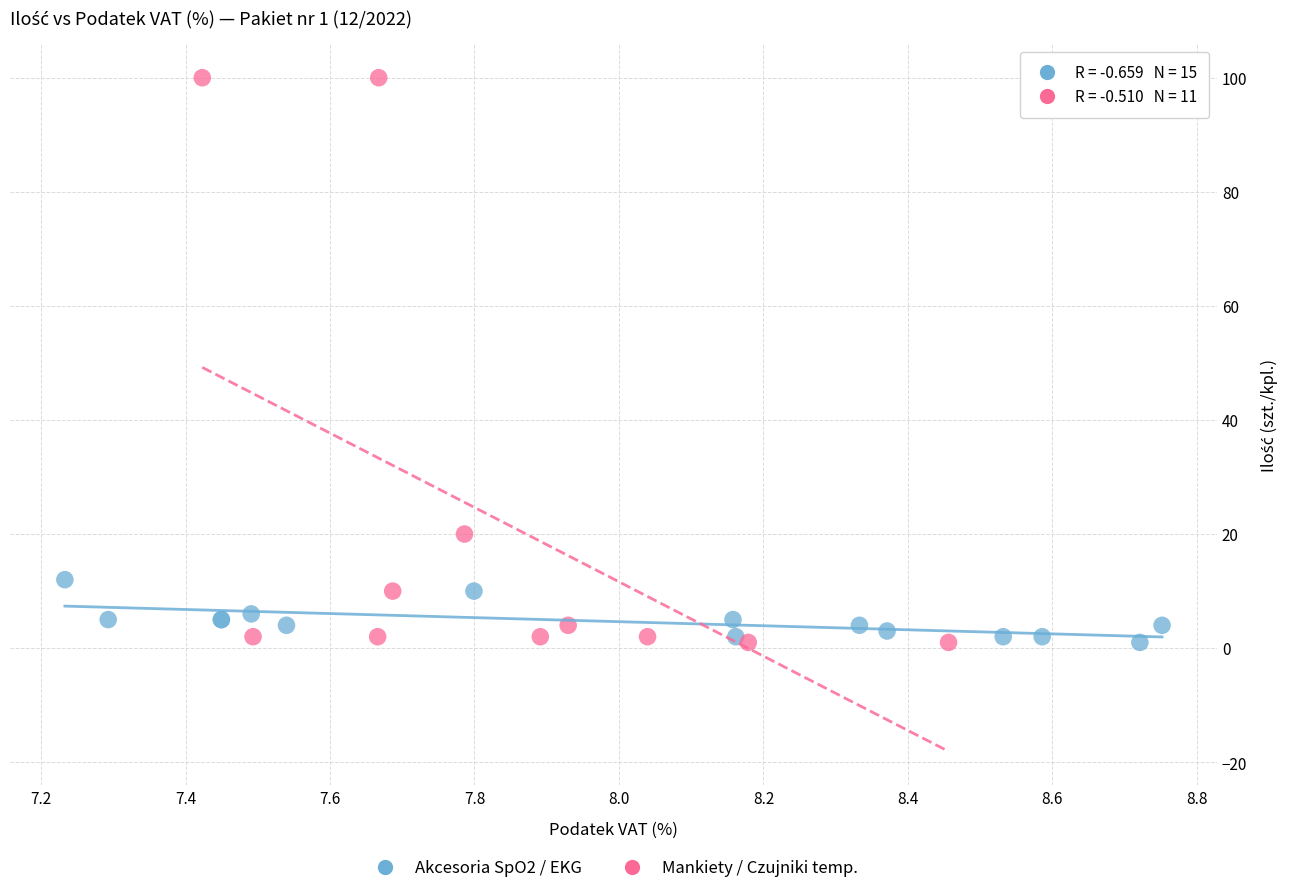

Which series has the widest spread of Y values?

Mankiety / Czujniki temp.